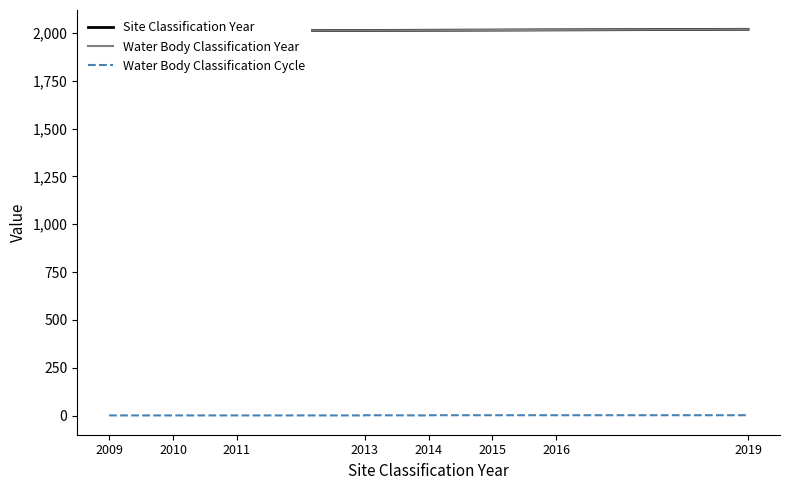

Which series has the largest total across all categories?

Site Classification Year